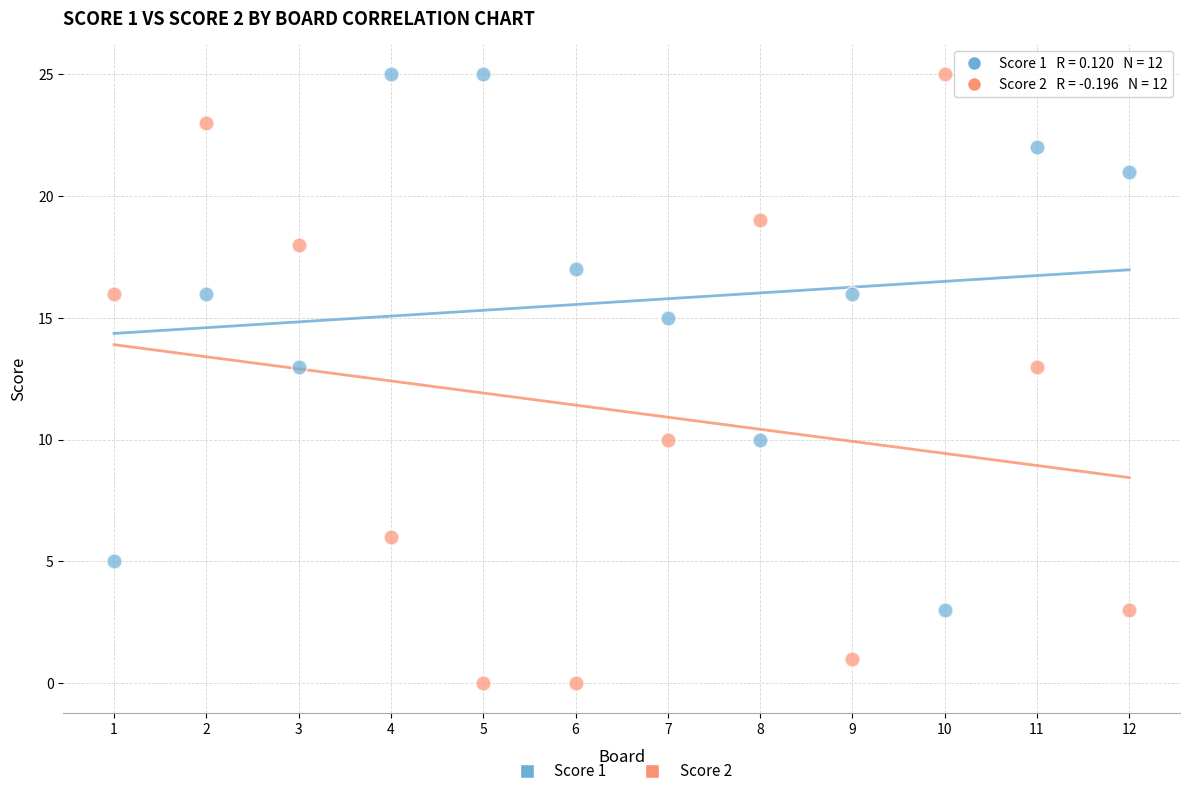

What are all the series names shown in the legend?

Score 1, Score 2